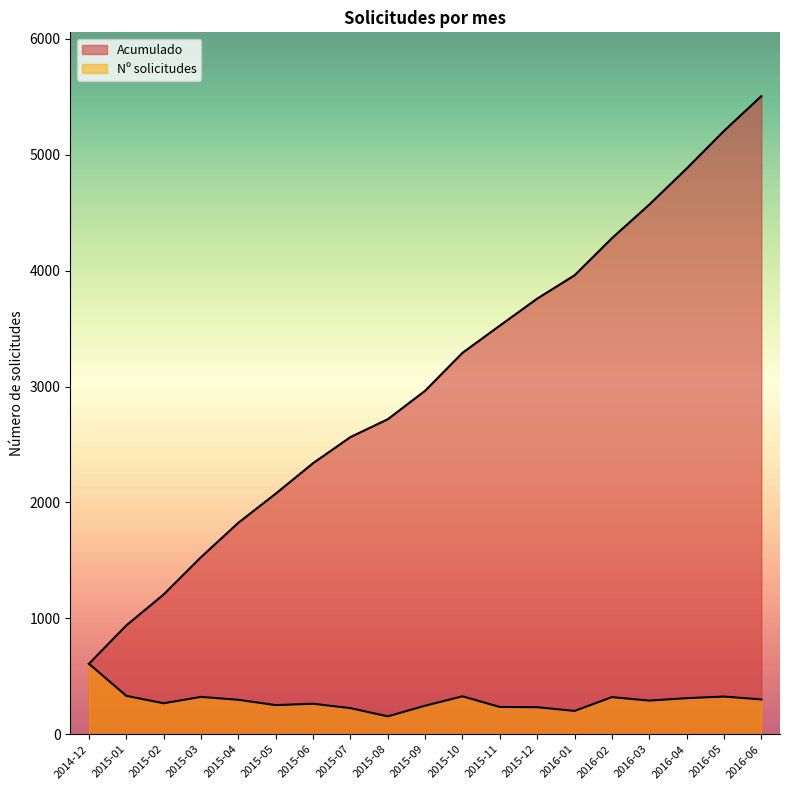

What is the label of the 14th point from the right?

2015-05